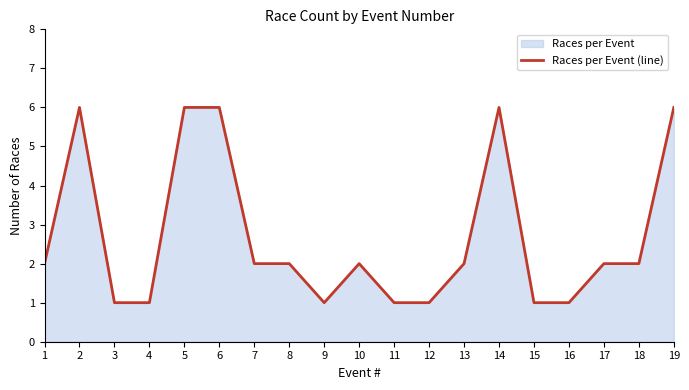

What is the value of the 15th point from the left?

1